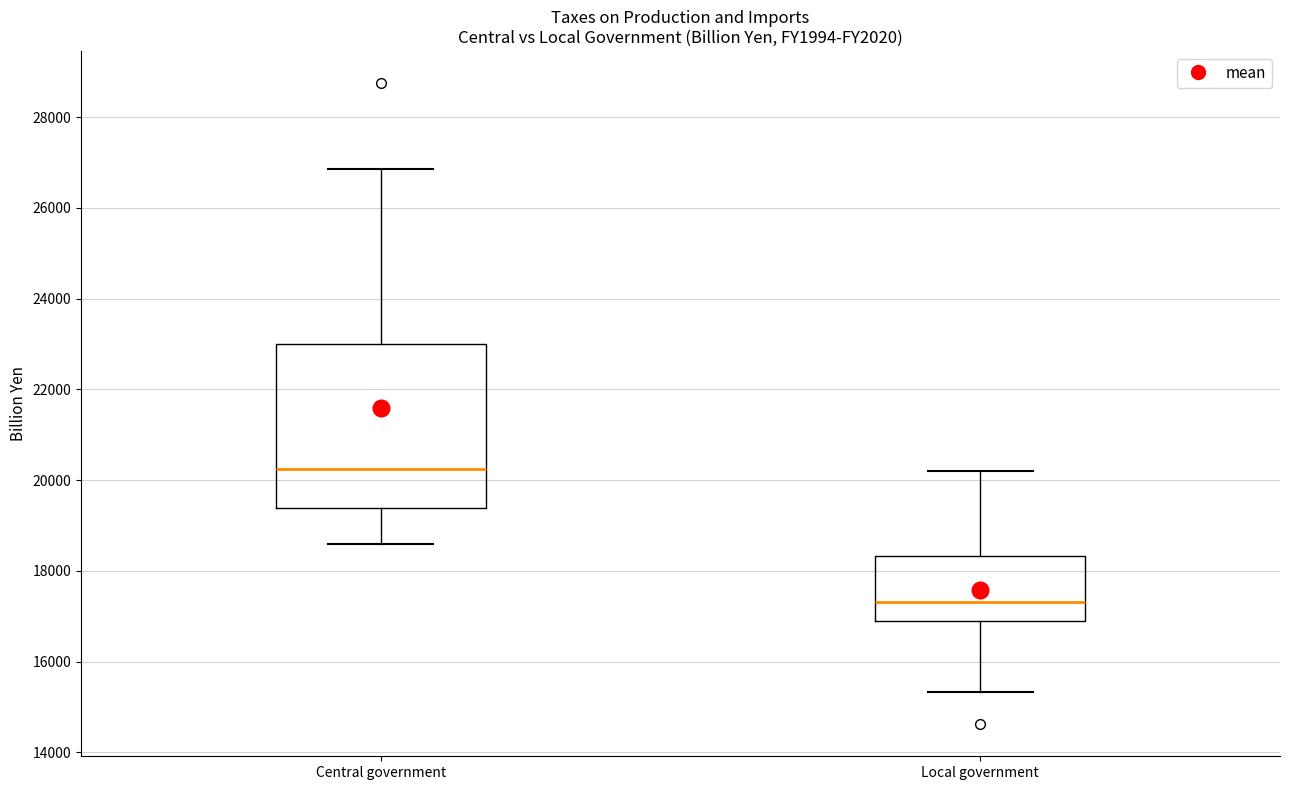

Comparing the boxes themselves (not the whiskers), which one is the tallest?

Central government